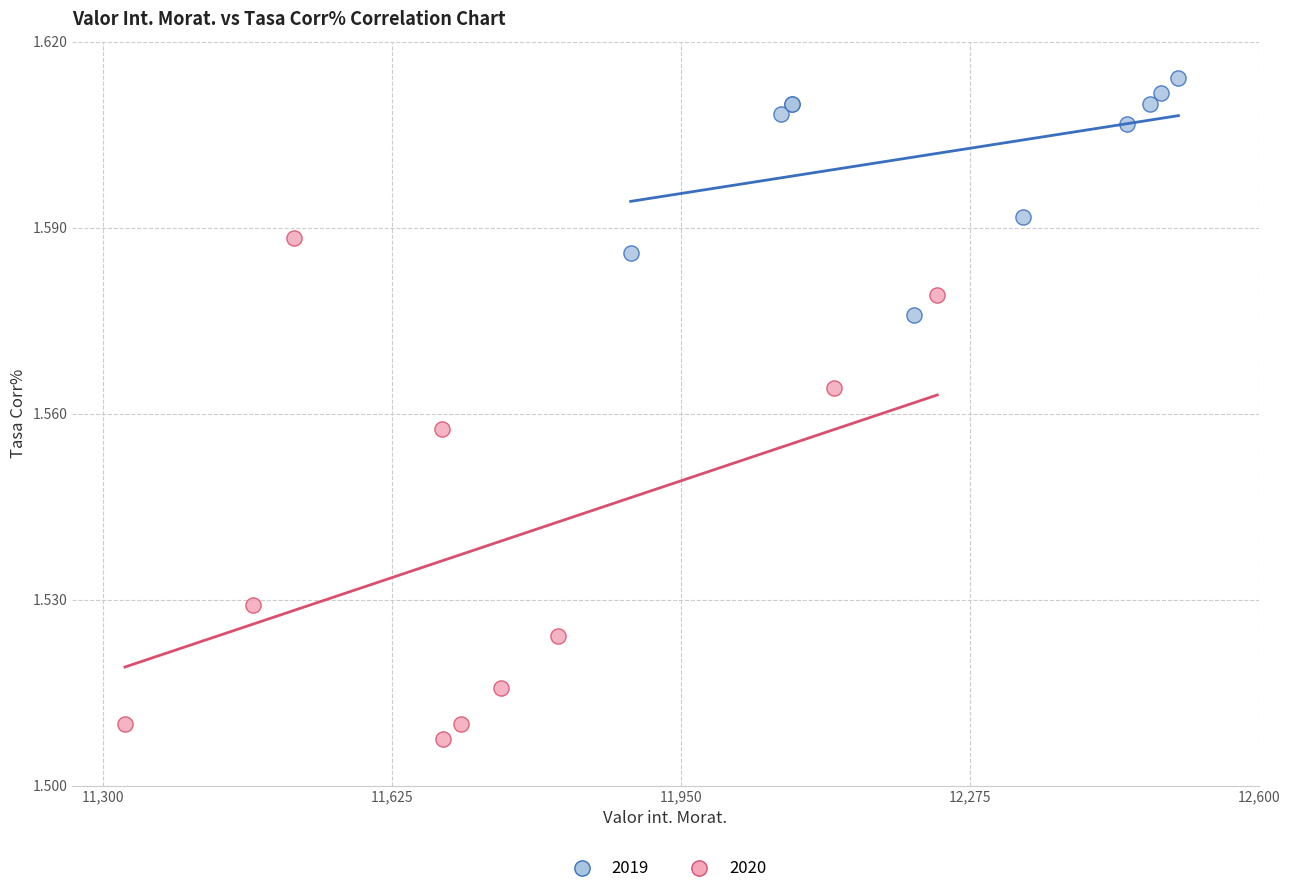

Which series has the largest Y range (max minus min)?

2020